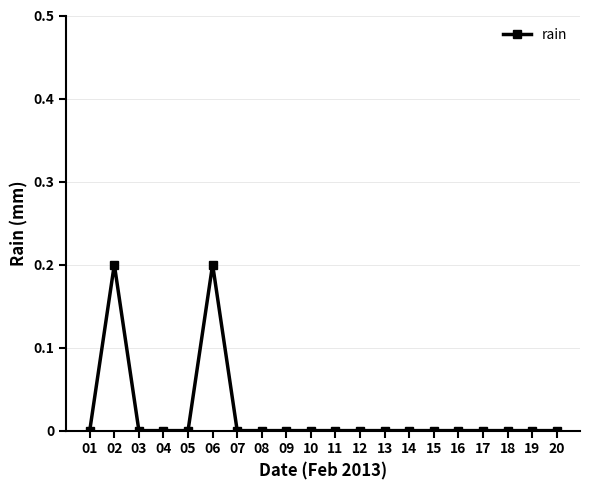

True or false: the data shows -0.1 at 20.

False